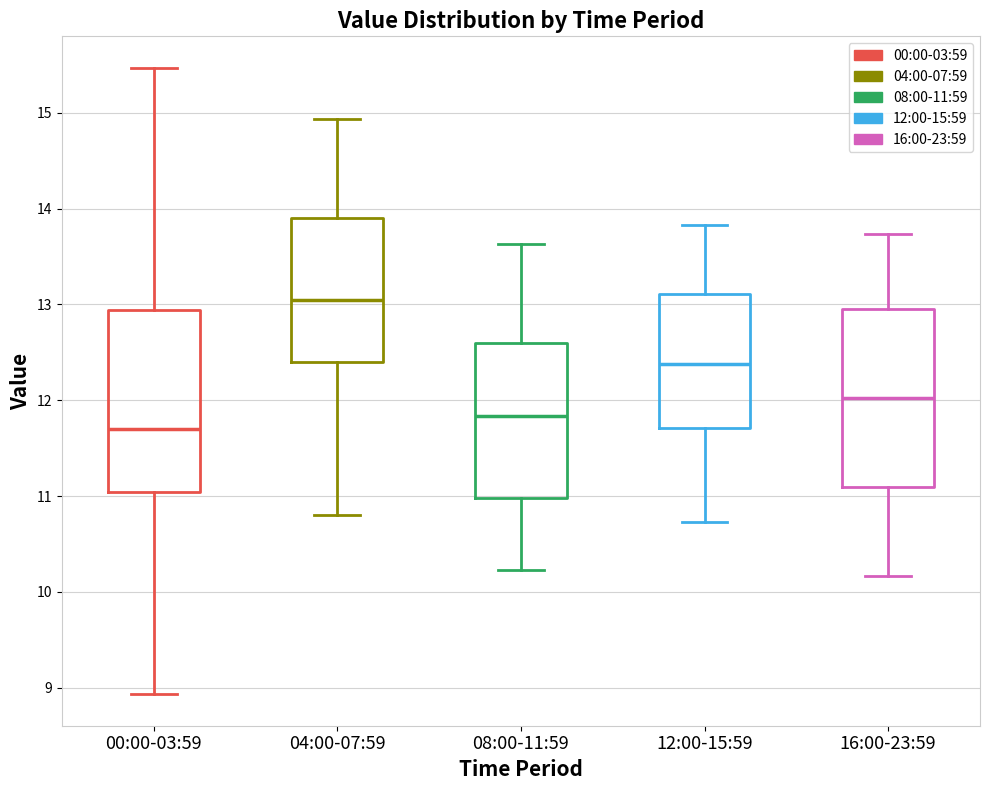

Reading left to right, transcribe this box plot: for each box, give where its median line is, the range the box spans, and where its two whiskers end, as read against the y-axis. The values are not printed on the chart, so give them approximately, as read against the axis.

00:00-03:59: median 11.7, box 11.0 to 12.9, whiskers 8.9 to 15.5
04:00-07:59: median 13.1, box 12.4 to 13.9, whiskers 10.8 to 14.9
08:00-11:59: median 11.8, box 11.0 to 12.6, whiskers 10.2 to 13.6
12:00-15:59: median 12.4, box 11.7 to 13.1, whiskers 10.7 to 13.8
16:00-23:59: median 12.0, box 11.1 to 13.0, whiskers 10.2 to 13.7